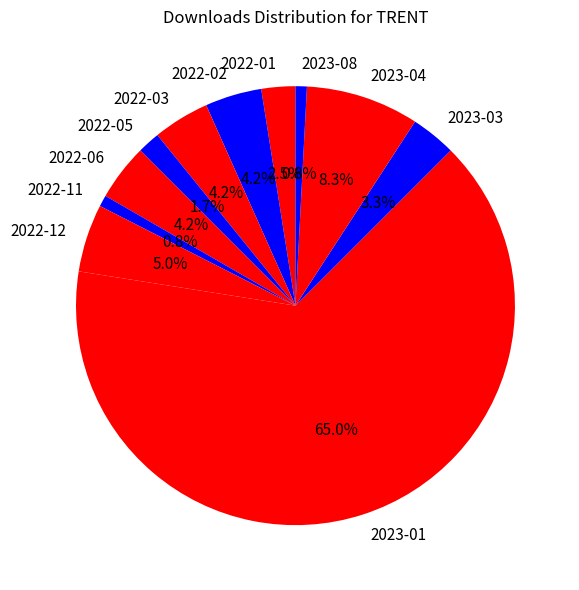

Does any single category account for the majority?

Yes